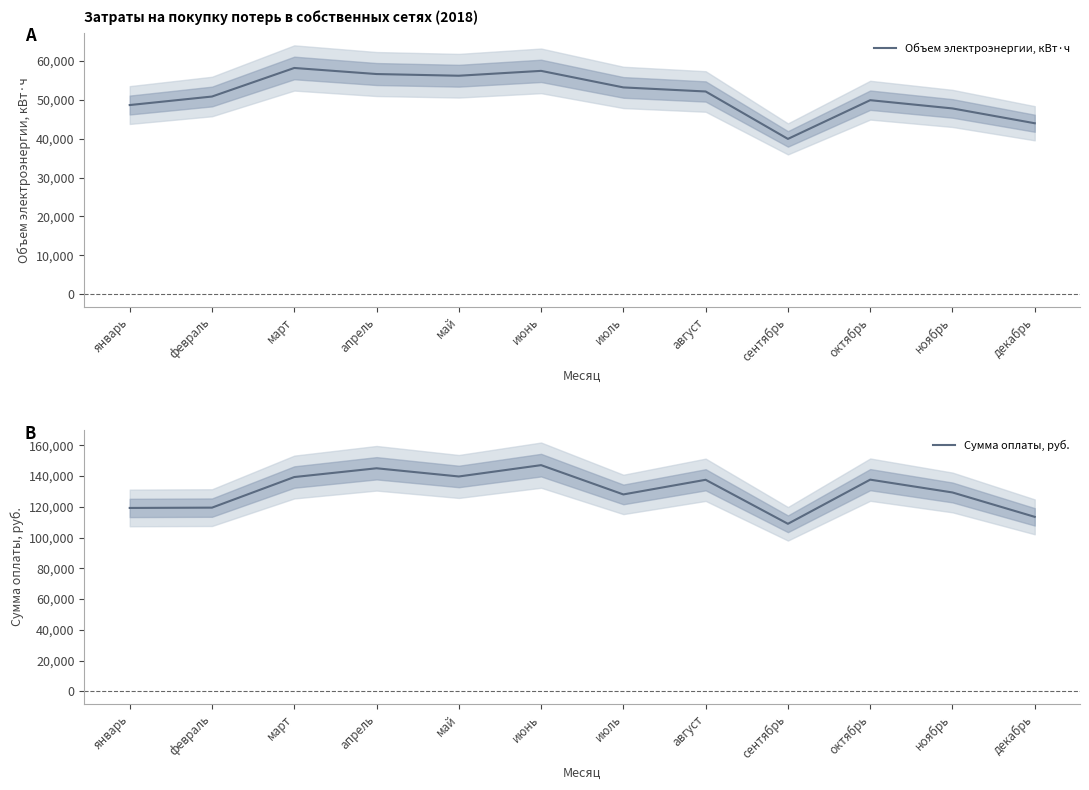

Reading left to right, what are all the values shown in this chart?

Объем электроэнергии, кВт·ч: январь=48659.0	февраль=50851.0	март=58199.0	апрель=56637.0	май=56202.0	июнь=57453.0	июль=53195.0	август=52148.0	сентябрь=39947.0	октябрь=49910.0	ноябрь=47789.0	декабрь=43975.0
Сумма оплаты, руб.: январь=119262.1	февраль=119464.8	март=139358.4	апрель=145062.6	май=139730.7	июнь=147096.7	июль=128054.3	август=137575.1	сентябрь=108952.1	октябрь=137663.2	ноябрь=129332.0	декабрь=113472.8